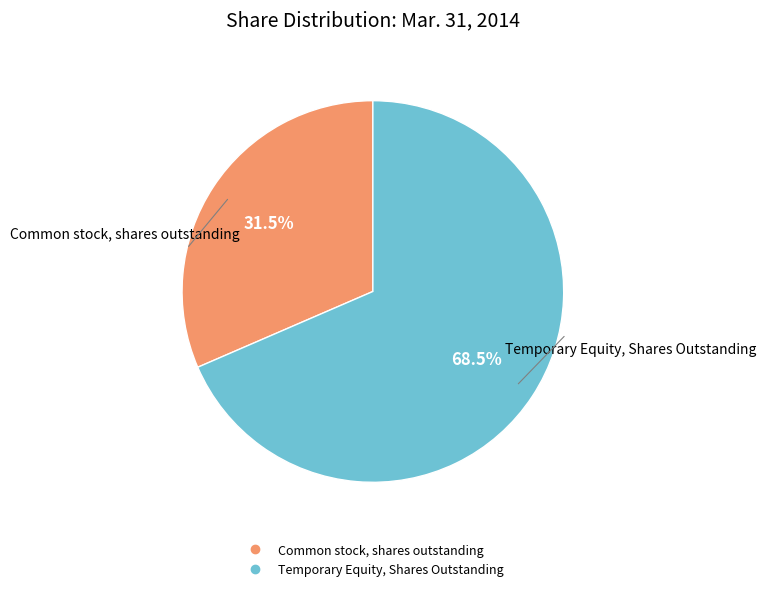

Is the sum of Common stock, shares outstanding and Temporary Equity, Shares Outstanding greater than half?

Yes